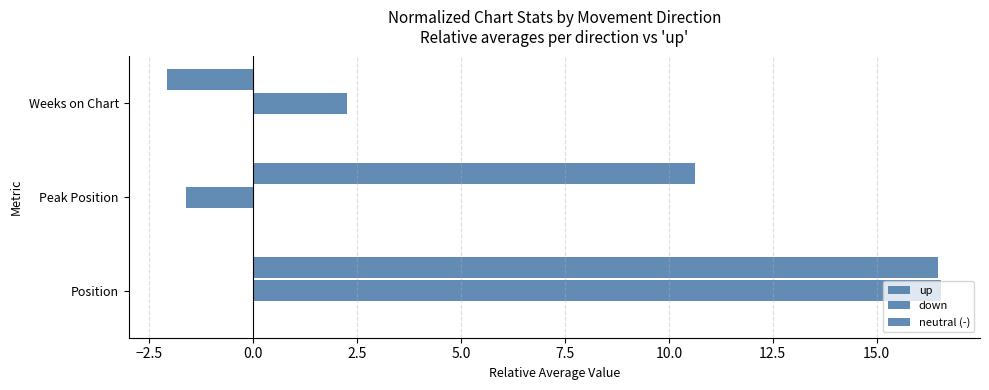

How many negative values does the down series have?

1